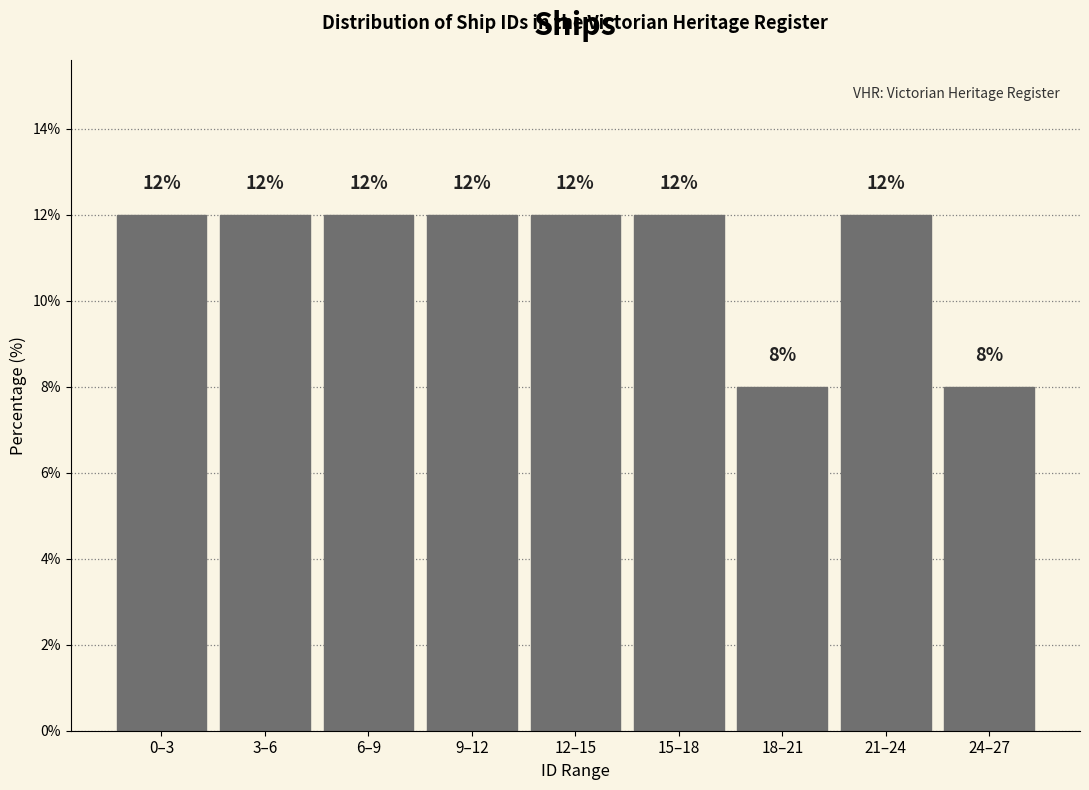

Reading left to right, extract all data points from this chart.

12	12	12	12	12	12	8	12	8